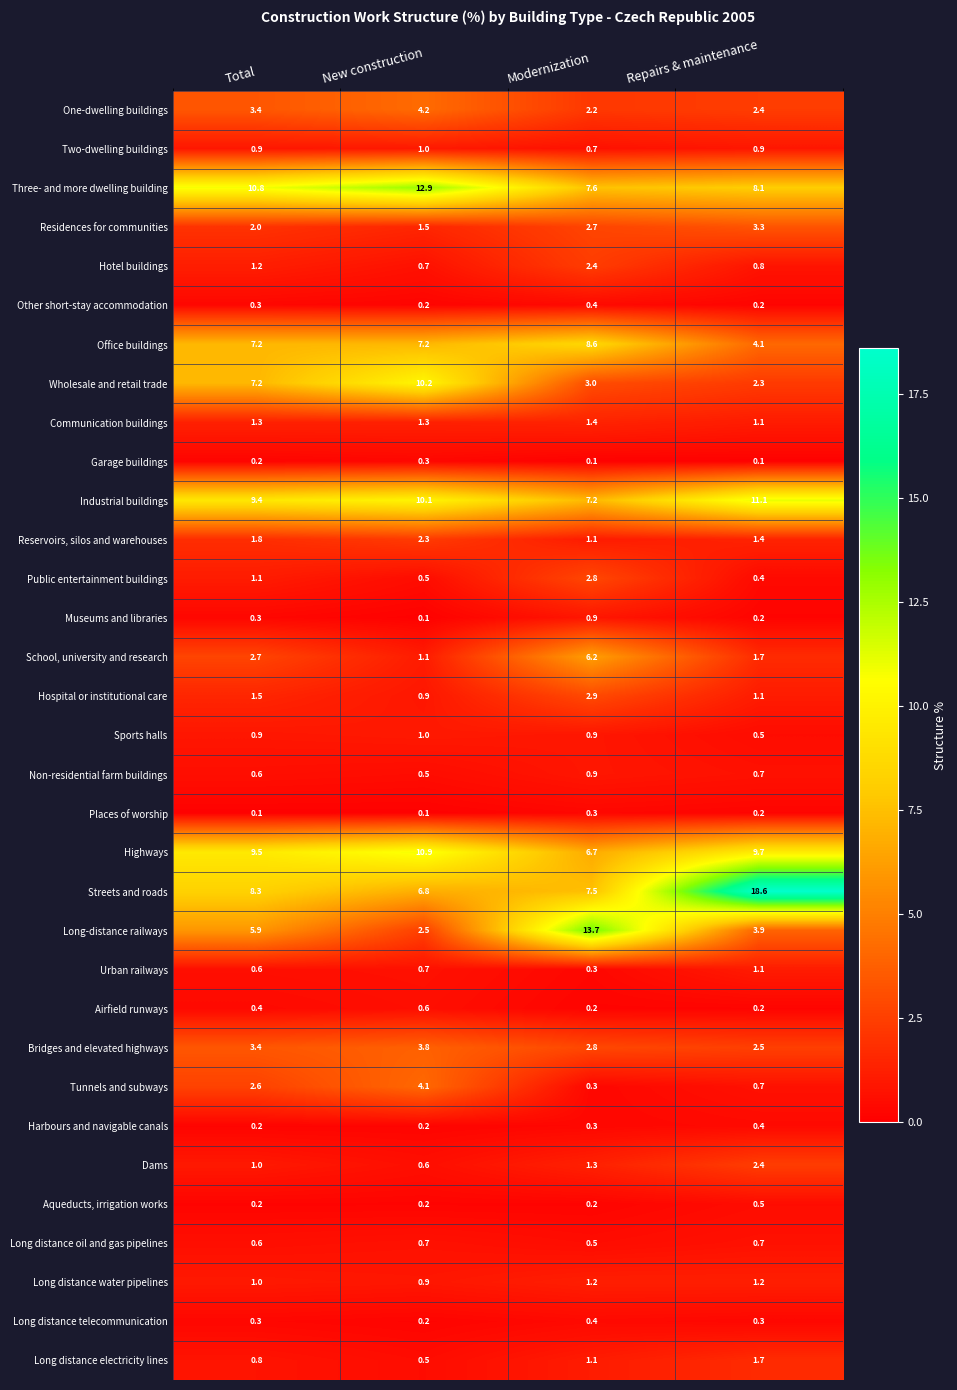

What is the difference between the Bridges and elevated highways values at Modernization and Total?

0.6